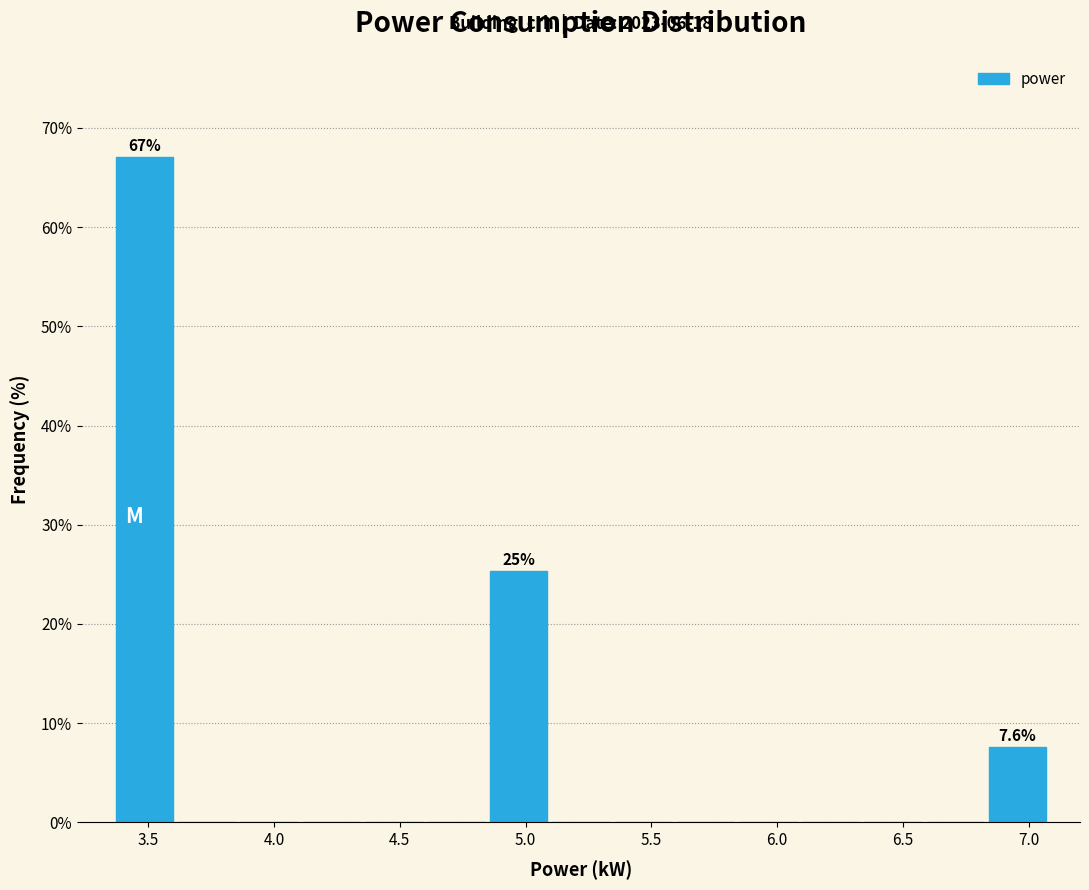

Over which range of the x-axis is the bar tallest?

3.35 to 3.60